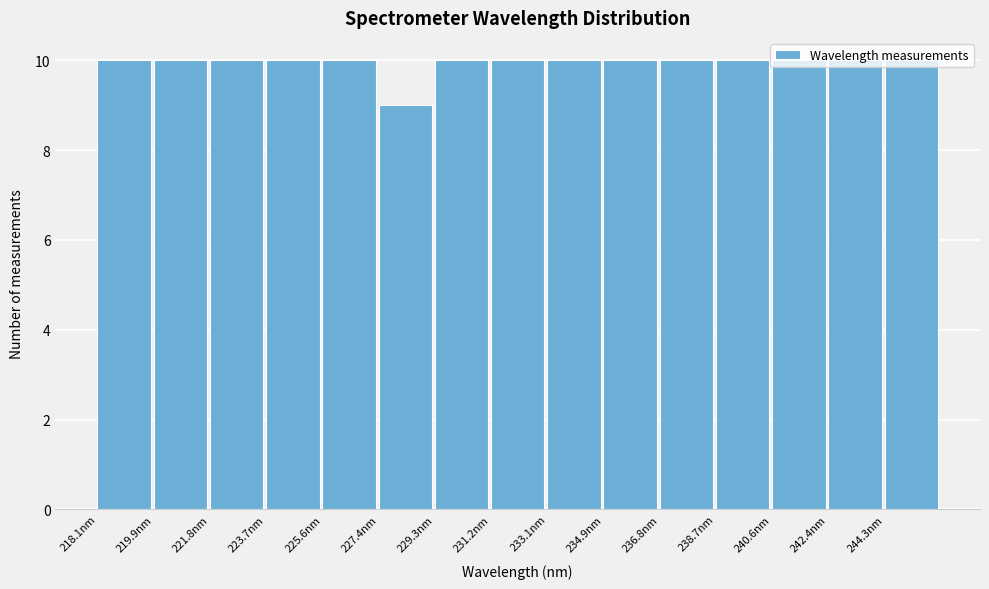

Reading left to right, transcribe this chart: for each bar, give the range it covers on the x-axis and its height. Neither the bar edges nor the heights are printed on the chart, so give them approximately, as read against the axes.

218.0 to 220.0: 10
220.0 to 221.8: 10
221.8 to 223.6: 10
223.6 to 225.6: 10
225.6 to 227.4: 10
227.4 to 229.4: 9
229.4 to 231.2: 10
231.2 to 233.0: 10
233.0 to 235.0: 10
235.0 to 236.8: 10
236.8 to 238.6: 10
238.6 to 240.6: 10
240.6 to 242.4: 10
242.4 to 244.4: 10
244.4 to 246.2: 10